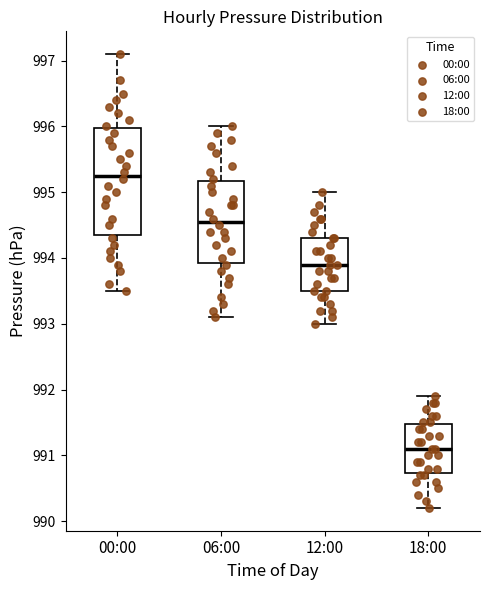

Which box has the lowest median line?

18:00